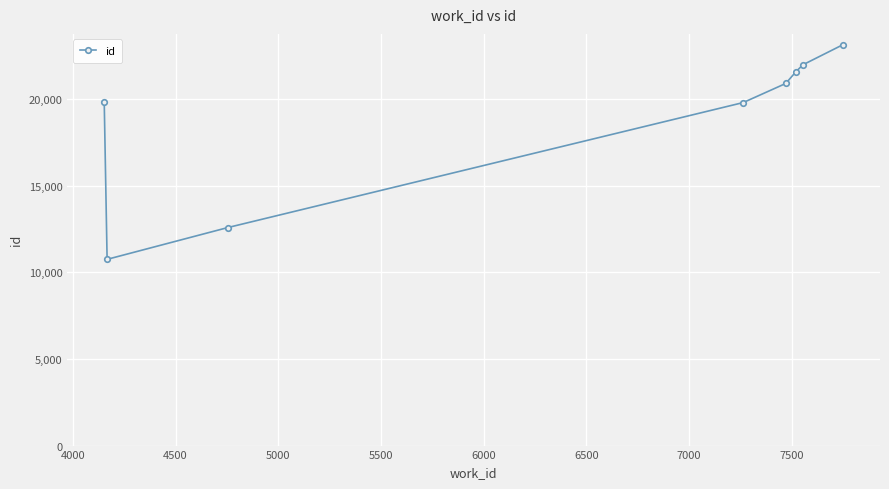

What is the value of the 1st point from the left?

19833